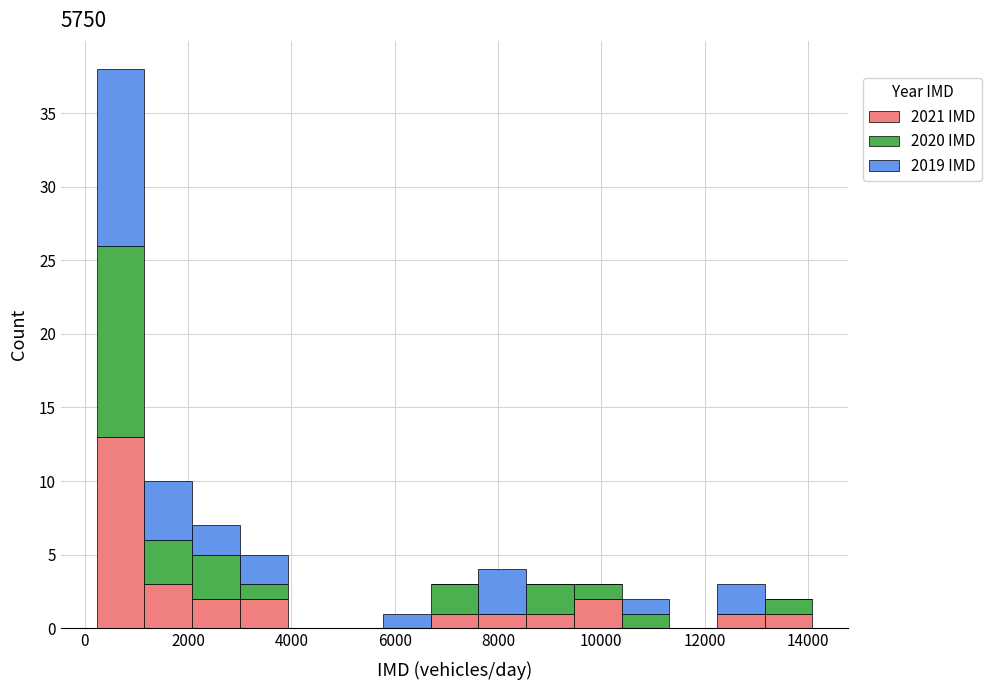

Which range on the x-axis has the tallest stacked bar (by total height)?

200 to 1200